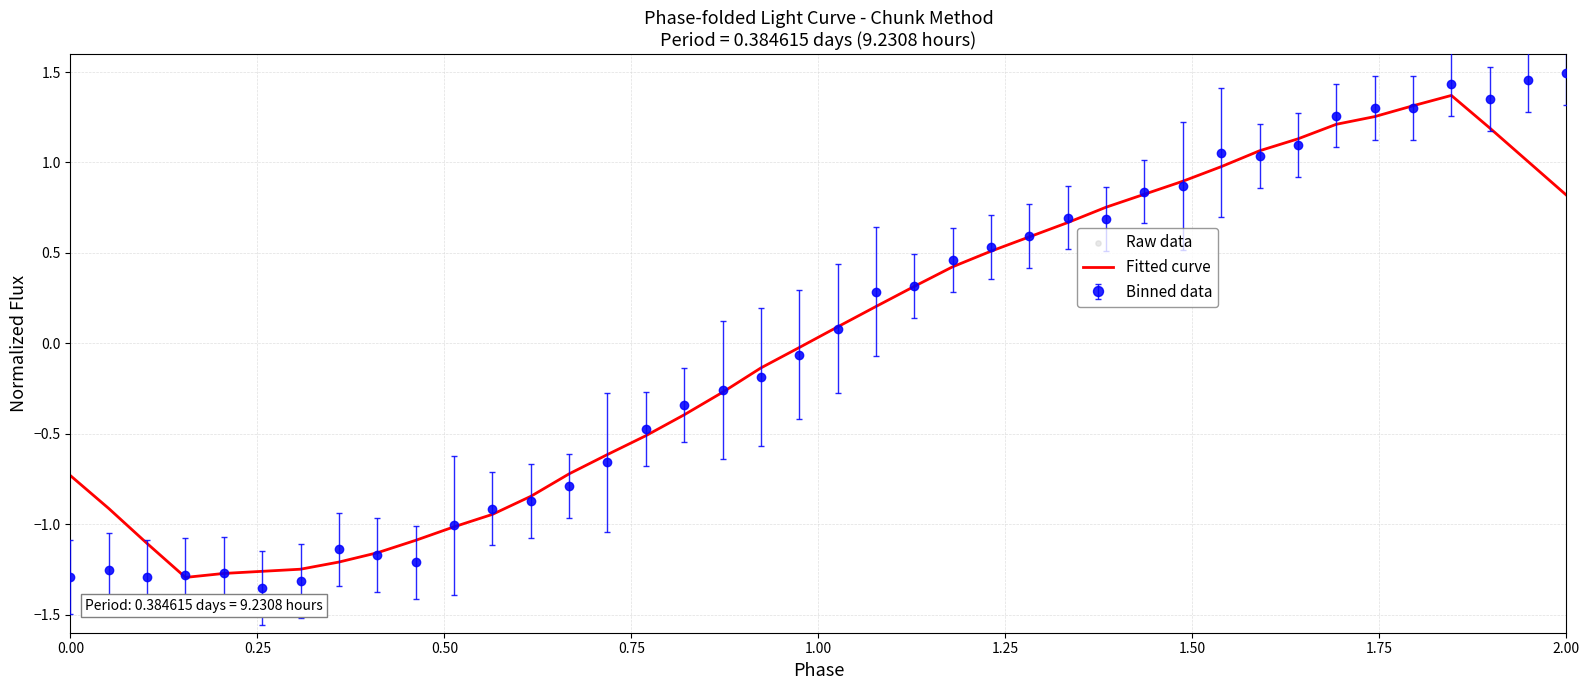

Which series has the widest spread of values?

Binned data